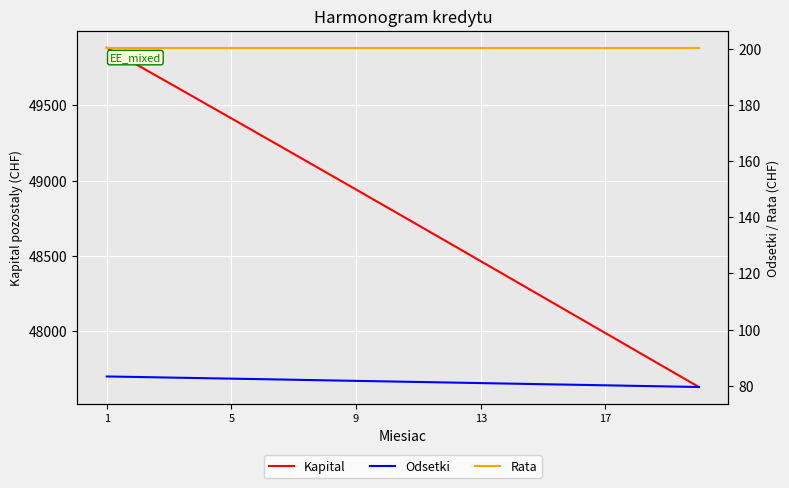

True or false: Kapital has more than 0 points higher than both neighbors.

False